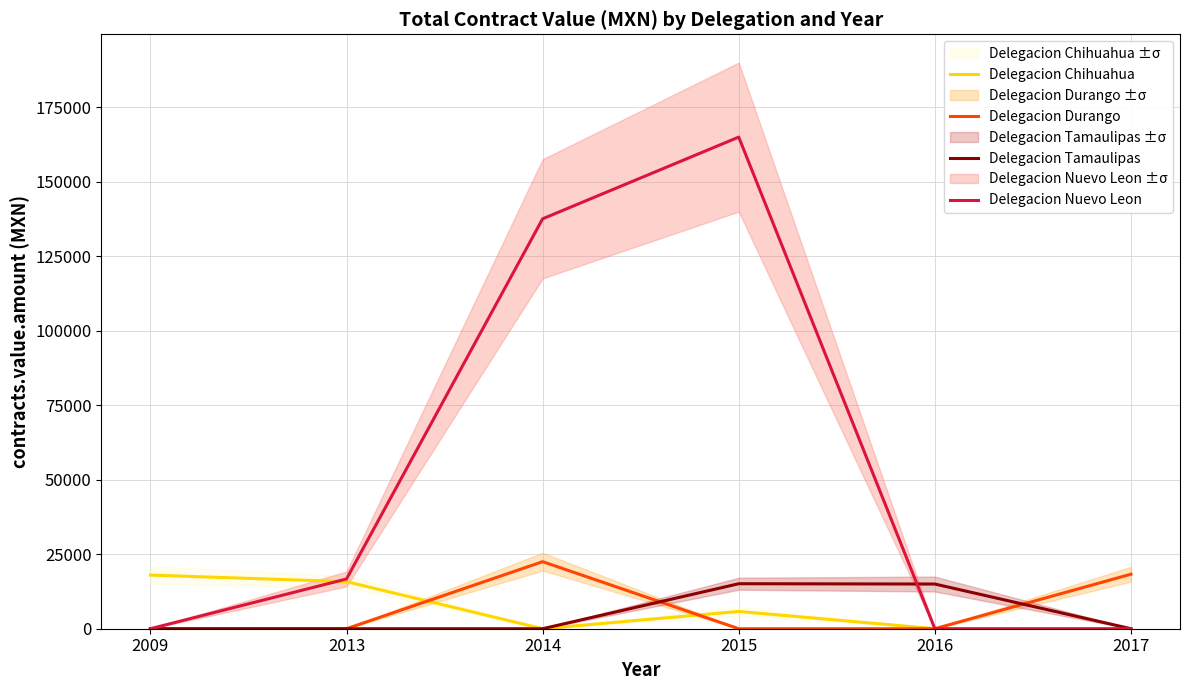

At how many categories does at least one series exceed 31419?

2